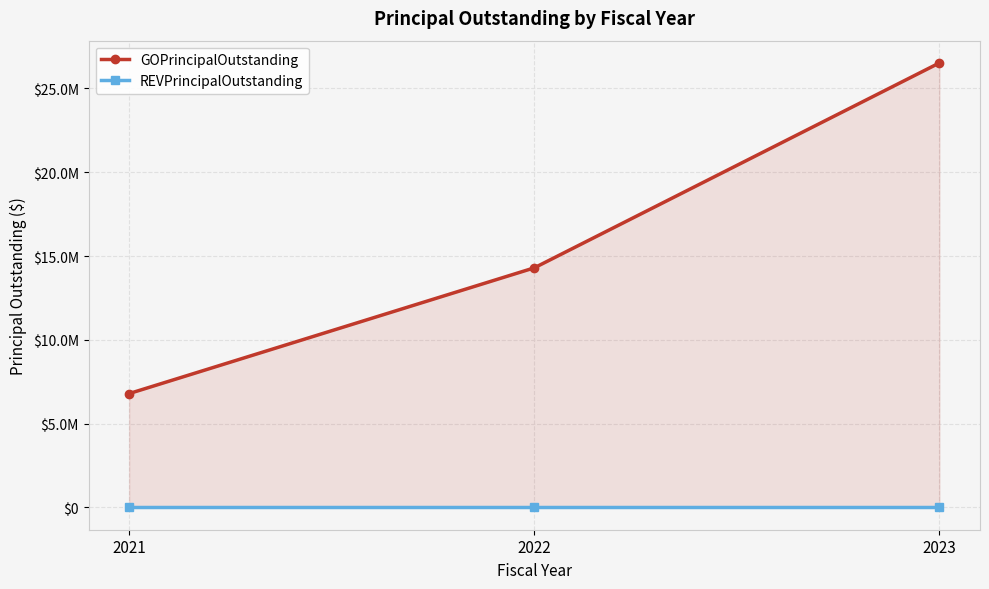

Which series has the largest range (max minus min)?

GOPrincipalOutstanding